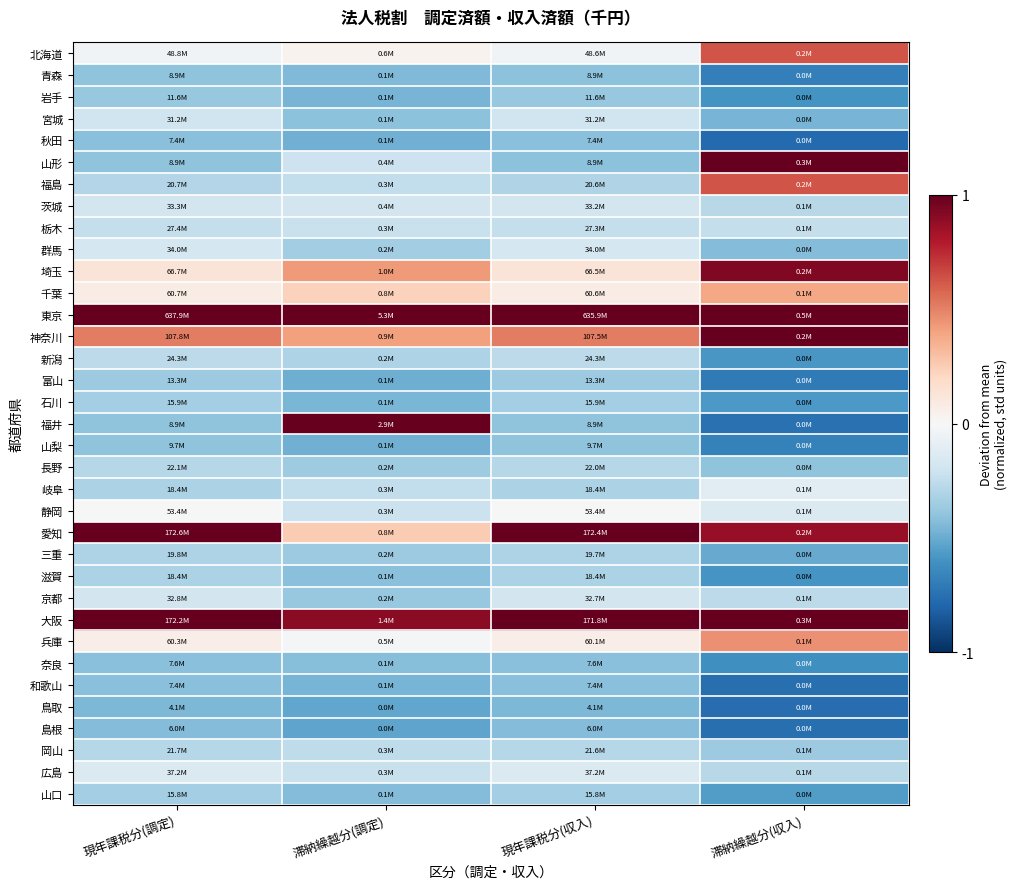

Reading left to right, extract all data points from this chart.

北海道: 現年課税分(調定)=-0.0	滞納繰越分(調定)=0.0	現年課税分(収入)=-0.0	滞納繰越分(収入)=0.6
青森: 現年課税分(調定)=-0.4	滞納繰越分(調定)=-0.4	現年課税分(収入)=-0.4	滞納繰越分(収入)=-0.7
岩手: 現年課税分(調定)=-0.4	滞納繰越分(調定)=-0.5	現年課税分(収入)=-0.4	滞納繰越分(収入)=-0.6
宮城: 現年課税分(調定)=-0.2	滞納繰越分(調定)=-0.4	現年課税分(収入)=-0.2	滞納繰越分(収入)=-0.5
秋田: 現年課税分(調定)=-0.4	滞納繰越分(調定)=-0.5	現年課税分(収入)=-0.4	滞納繰越分(収入)=-0.8
山形: 現年課税分(調定)=-0.4	滞納繰越分(調定)=-0.2	現年課税分(収入)=-0.4	滞納繰越分(収入)=1.0
福島: 現年課税分(調定)=-0.3	滞納繰越分(調定)=-0.2	現年課税分(収入)=-0.3	滞納繰越分(収入)=0.6
茨城: 現年課税分(調定)=-0.2	滞納繰越分(調定)=-0.2	現年課税分(収入)=-0.2	滞納繰越分(収入)=-0.3
栃木: 現年課税分(調定)=-0.2	滞納繰越分(調定)=-0.2	現年課税分(収入)=-0.2	滞納繰越分(収入)=-0.2
群馬: 現年課税分(調定)=-0.2	滞納繰越分(調定)=-0.3	現年課税分(収入)=-0.2	滞納繰越分(収入)=-0.4
埼玉: 現年課税分(調定)=0.1	滞納繰越分(調定)=0.4	現年課税分(収入)=0.1	滞納繰越分(収入)=0.9
千葉: 現年課税分(調定)=0.1	滞納繰越分(調定)=0.2	現年課税分(収入)=0.1	滞納繰越分(収入)=0.4
東京: 現年課税分(調定)=1.0	滞納繰越分(調定)=1.0	現年課税分(収入)=1.0	滞納繰越分(収入)=1.0
神奈川: 現年課税分(調定)=0.5	滞納繰越分(調定)=0.4	現年課税分(収入)=0.5	滞納繰越分(収入)=1.0
新潟: 現年課税分(調定)=-0.3	滞納繰越分(調定)=-0.3	現年課税分(収入)=-0.3	滞納繰越分(収入)=-0.6
富山: 現年課税分(調定)=-0.4	滞納繰越分(調定)=-0.5	現年課税分(収入)=-0.4	滞納繰越分(収入)=-0.7
石川: 現年課税分(調定)=-0.3	滞納繰越分(調定)=-0.5	現年課税分(収入)=-0.3	滞納繰越分(収入)=-0.6
福井: 現年課税分(調定)=-0.4	滞納繰越分(調定)=1.0	現年課税分(収入)=-0.4	滞納繰越分(収入)=-0.7
山梨: 現年課税分(調定)=-0.4	滞納繰越分(調定)=-0.5	現年課税分(収入)=-0.4	滞納繰越分(収入)=-0.7
長野: 現年課税分(調定)=-0.3	滞納繰越分(調定)=-0.4	現年課税分(収入)=-0.3	滞納繰越分(収入)=-0.4
岐阜: 現年課税分(調定)=-0.3	滞納繰越分(調定)=-0.2	現年課税分(収入)=-0.3	滞納繰越分(収入)=-0.1
静岡: 現年課税分(調定)=0.0	滞納繰越分(調定)=-0.2	現年課税分(収入)=0.0	滞納繰越分(収入)=-0.1
愛知: 現年課税分(調定)=1.0	滞納繰越分(調定)=0.3	現年課税分(収入)=1.0	滞納繰越分(収入)=0.9
三重: 現年課税分(調定)=-0.3	滞納繰越分(調定)=-0.4	現年課税分(収入)=-0.3	滞納繰越分(収入)=-0.5
滋賀: 現年課税分(調定)=-0.3	滞納繰越分(調定)=-0.4	現年課税分(収入)=-0.3	滞納繰越分(収入)=-0.6
京都: 現年課税分(調定)=-0.2	滞納繰越分(調定)=-0.4	現年課税分(収入)=-0.2	滞納繰越分(収入)=-0.3
大阪: 現年課税分(調定)=1.0	滞納繰越分(調定)=0.9	現年課税分(収入)=1.0	滞納繰越分(収入)=1.0
兵庫: 現年課税分(調定)=0.1	滞納繰越分(調定)=-0.0	現年課税分(収入)=0.1	滞納繰越分(収入)=0.5
奈良: 現年課税分(調定)=-0.4	滞納繰越分(調定)=-0.4	現年課税分(収入)=-0.4	滞納繰越分(収入)=-0.6
和歌山: 現年課税分(調定)=-0.4	滞納繰越分(調定)=-0.5	現年課税分(収入)=-0.4	滞納繰越分(収入)=-0.8
鳥取: 現年課税分(調定)=-0.5	滞納繰越分(調定)=-0.5	現年課税分(収入)=-0.5	滞納繰越分(収入)=-0.8
島根: 現年課税分(調定)=-0.4	滞納繰越分(調定)=-0.5	現年課税分(収入)=-0.4	滞納繰越分(収入)=-0.8
岡山: 現年課税分(調定)=-0.3	滞納繰越分(調定)=-0.3	現年課税分(収入)=-0.3	滞納繰越分(収入)=-0.4
広島: 現年課税分(調定)=-0.1	滞納繰越分(調定)=-0.2	現年課税分(収入)=-0.1	滞納繰越分(収入)=-0.3
山口: 現年課税分(調定)=-0.3	滞納繰越分(調定)=-0.4	現年課税分(収入)=-0.3	滞納繰越分(収入)=-0.6